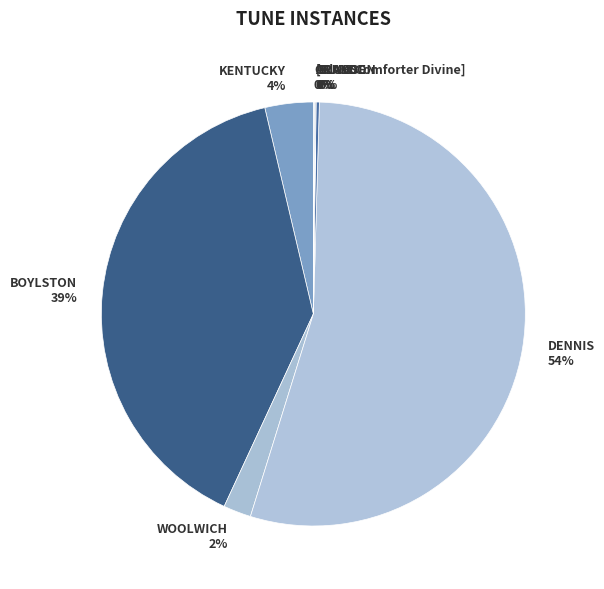

The DENNIS slice represents 64% of the pie. True or false?

False